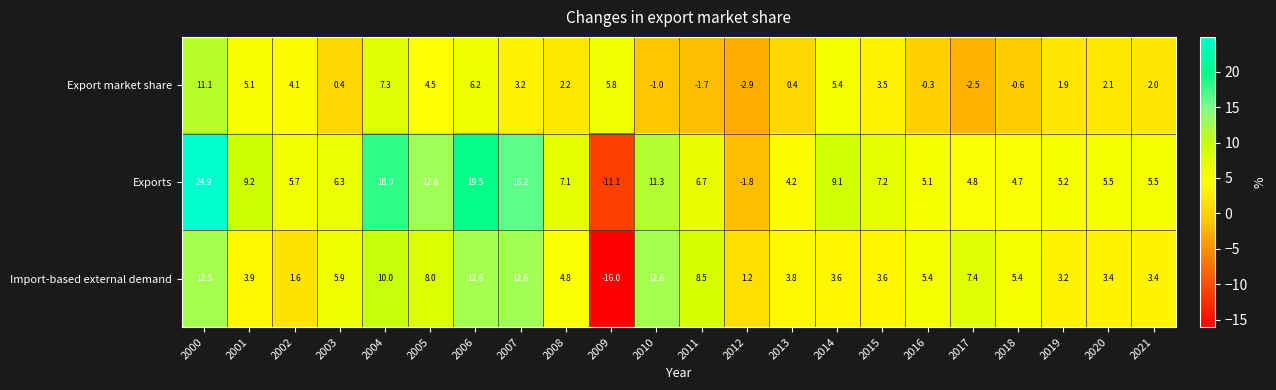

True or false: Exports has a value of 5.8 at 2010.

False